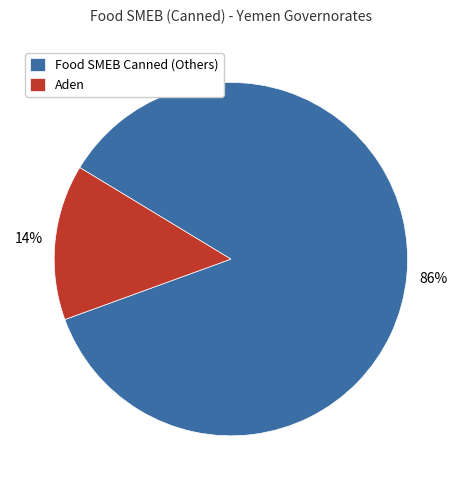

To the nearest percent, what is the difference between the largest and smallest slice percentages?

72%